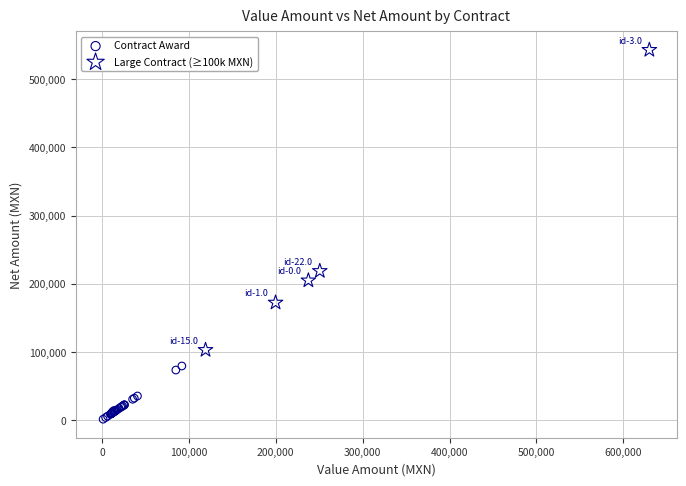

Which series contains the highest Y value?

Large Contract (≥100k MXN)